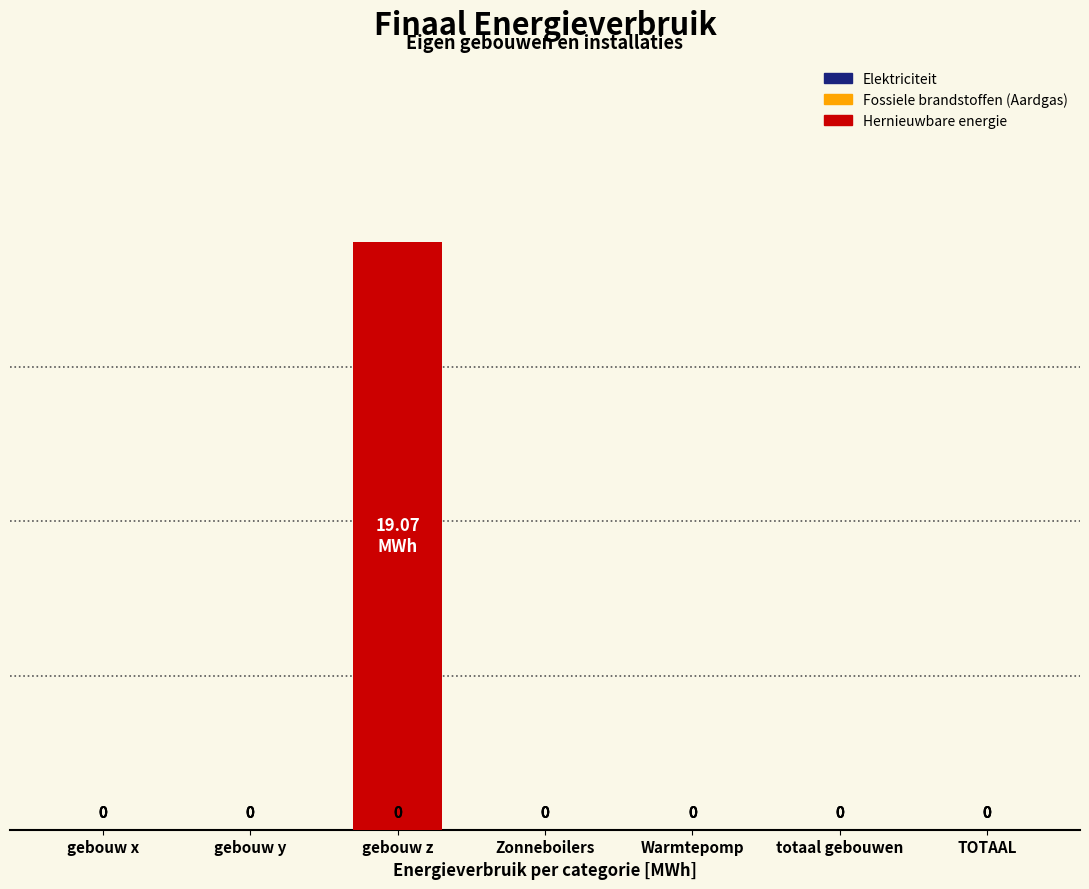

Between totaal gebouwen and gebouw z, which is larger?

gebouw z